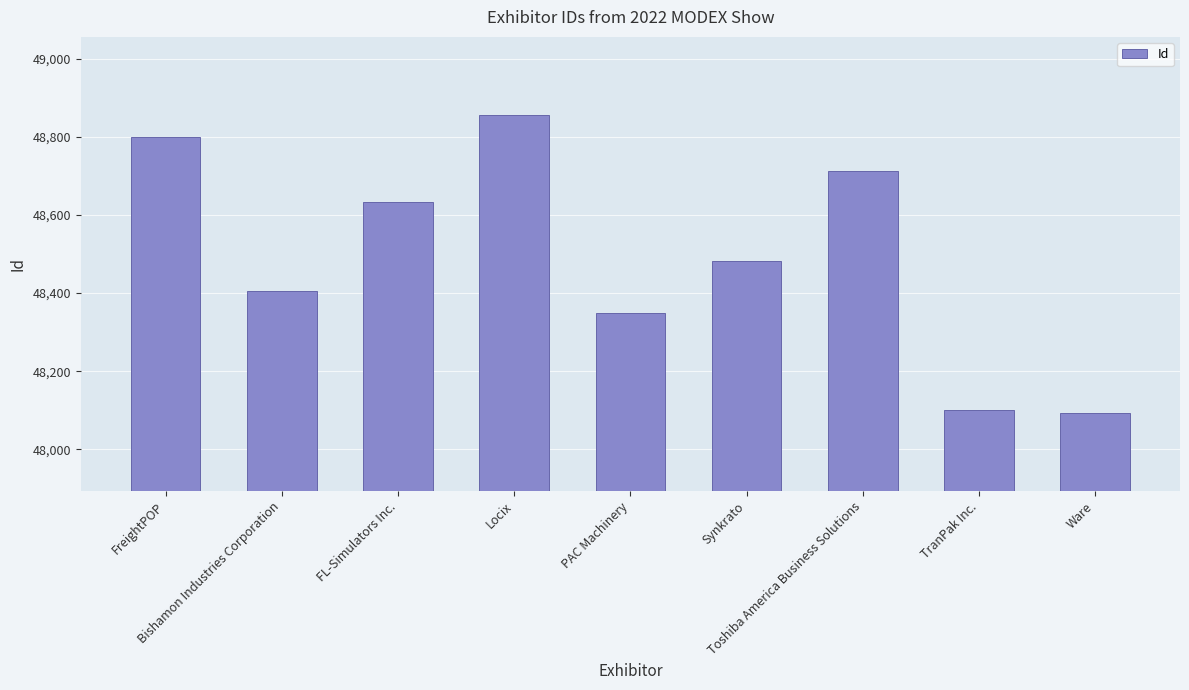

What is the value of the 1st bar from the left?

48799